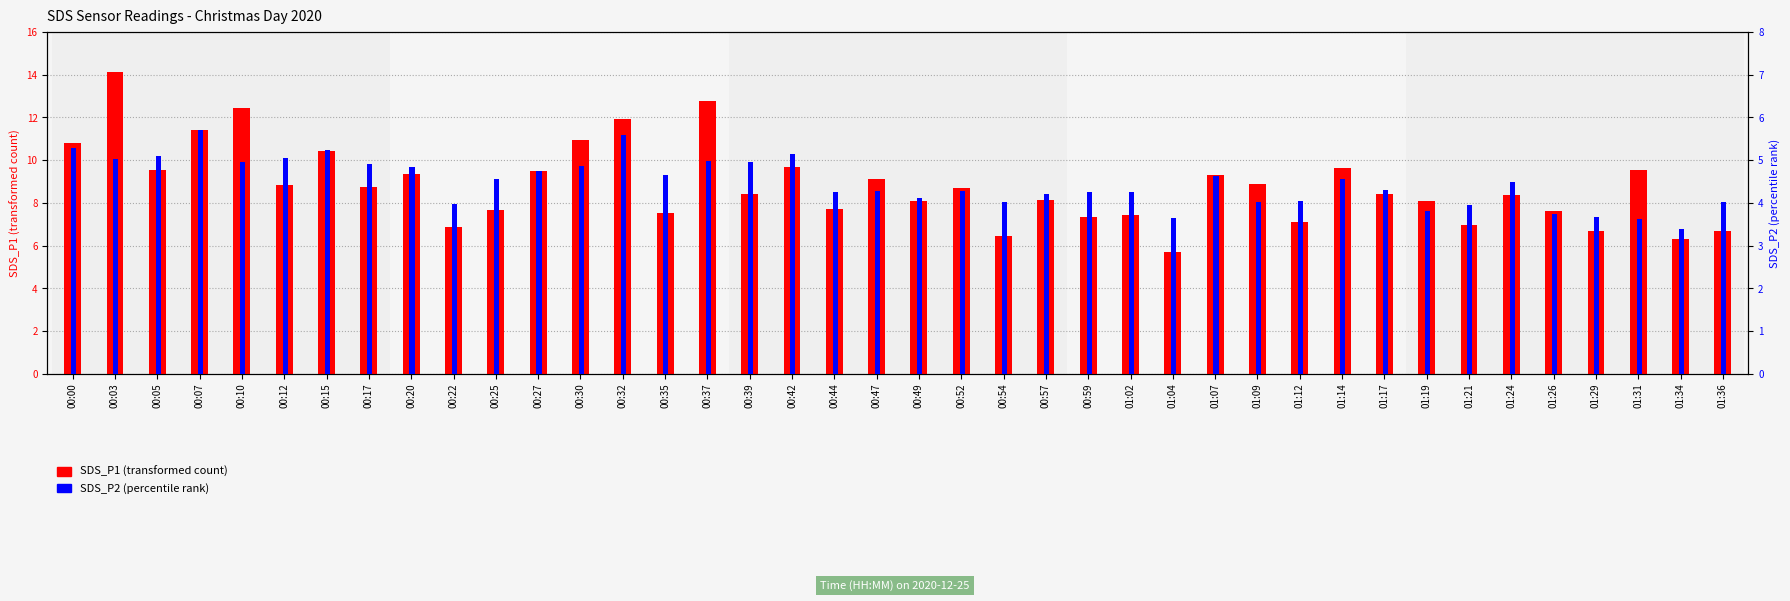

What is the lowest value of the SDS_P1 (transformed count) series?

5.7